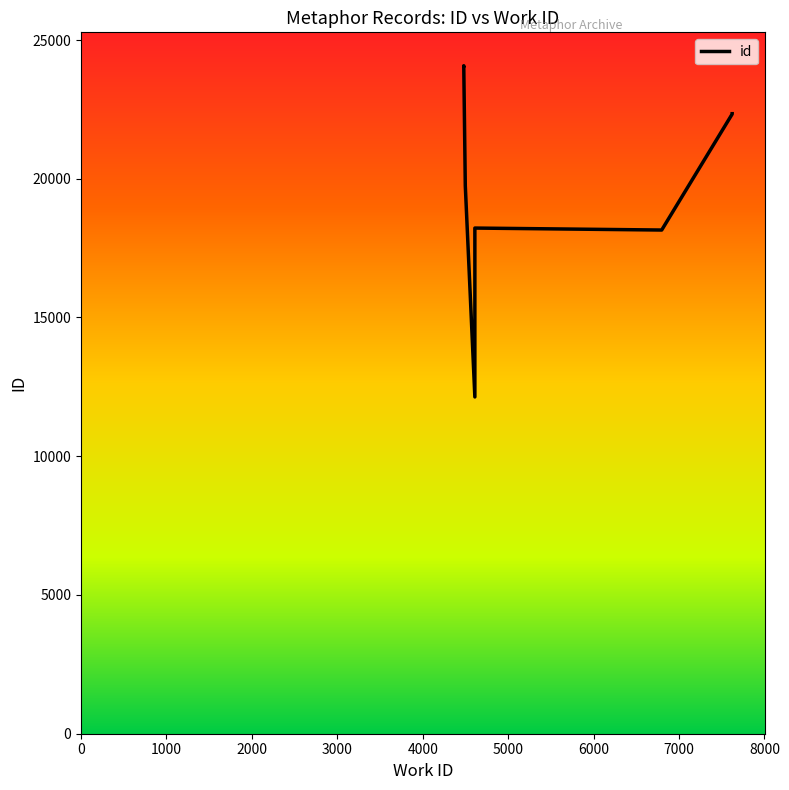

Does the chart display data point markers on the line(s)?

No